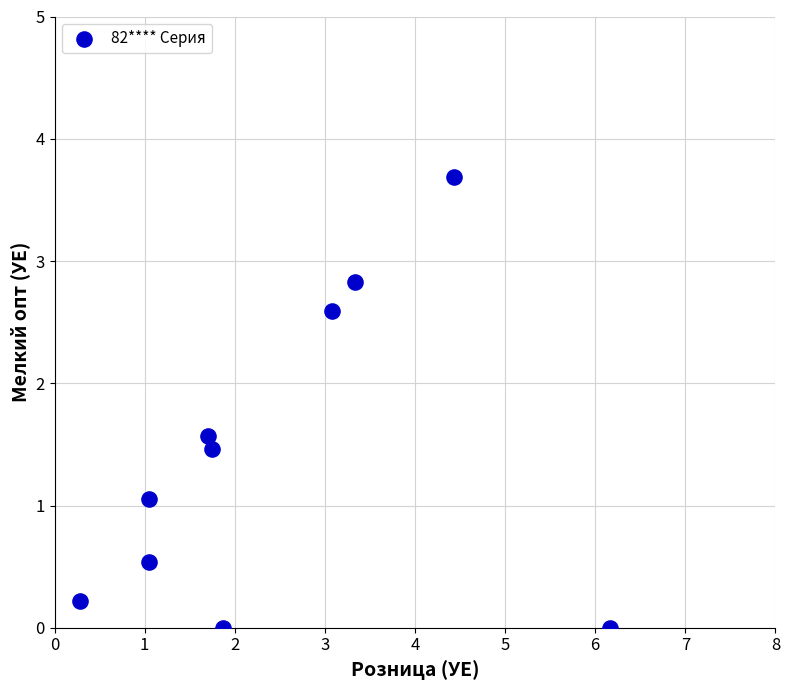

What is the range of Y values (max minus min)?

3.7